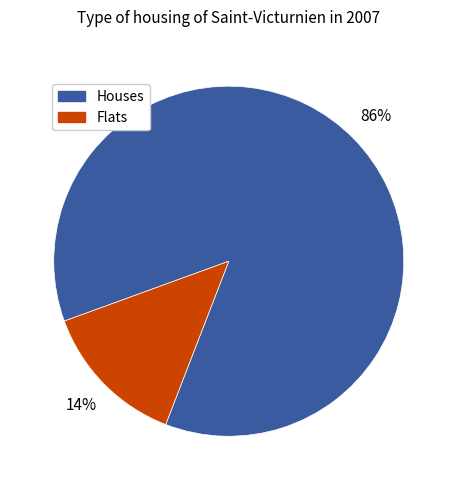

Do Houses and Flats together represent more than half of the pie?

Yes